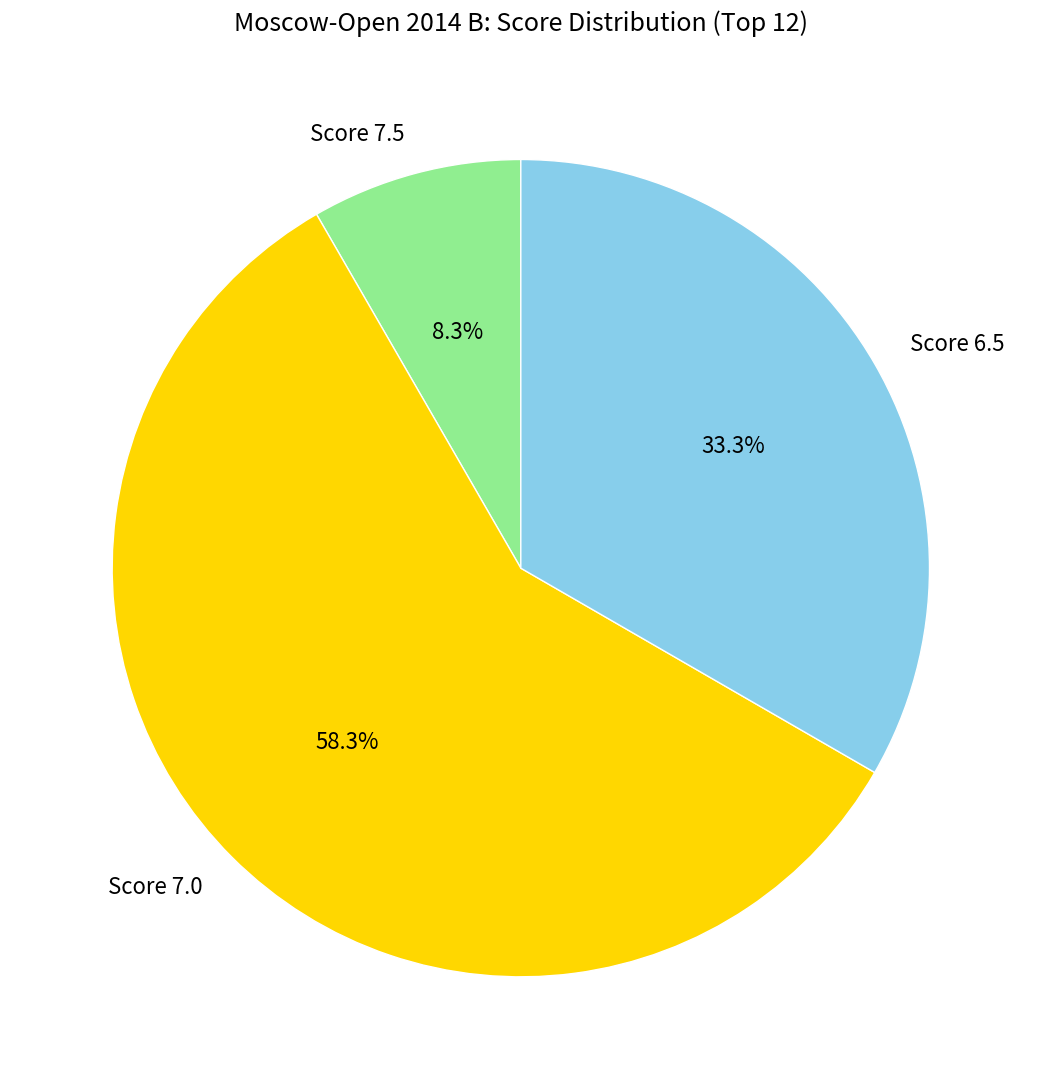

Is there a majority slice in this chart?

Yes